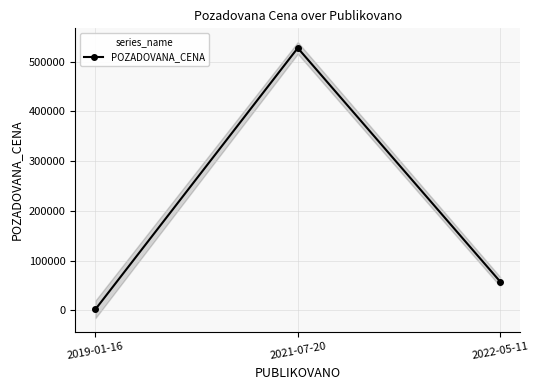

How many lines are shown in the chart?

1